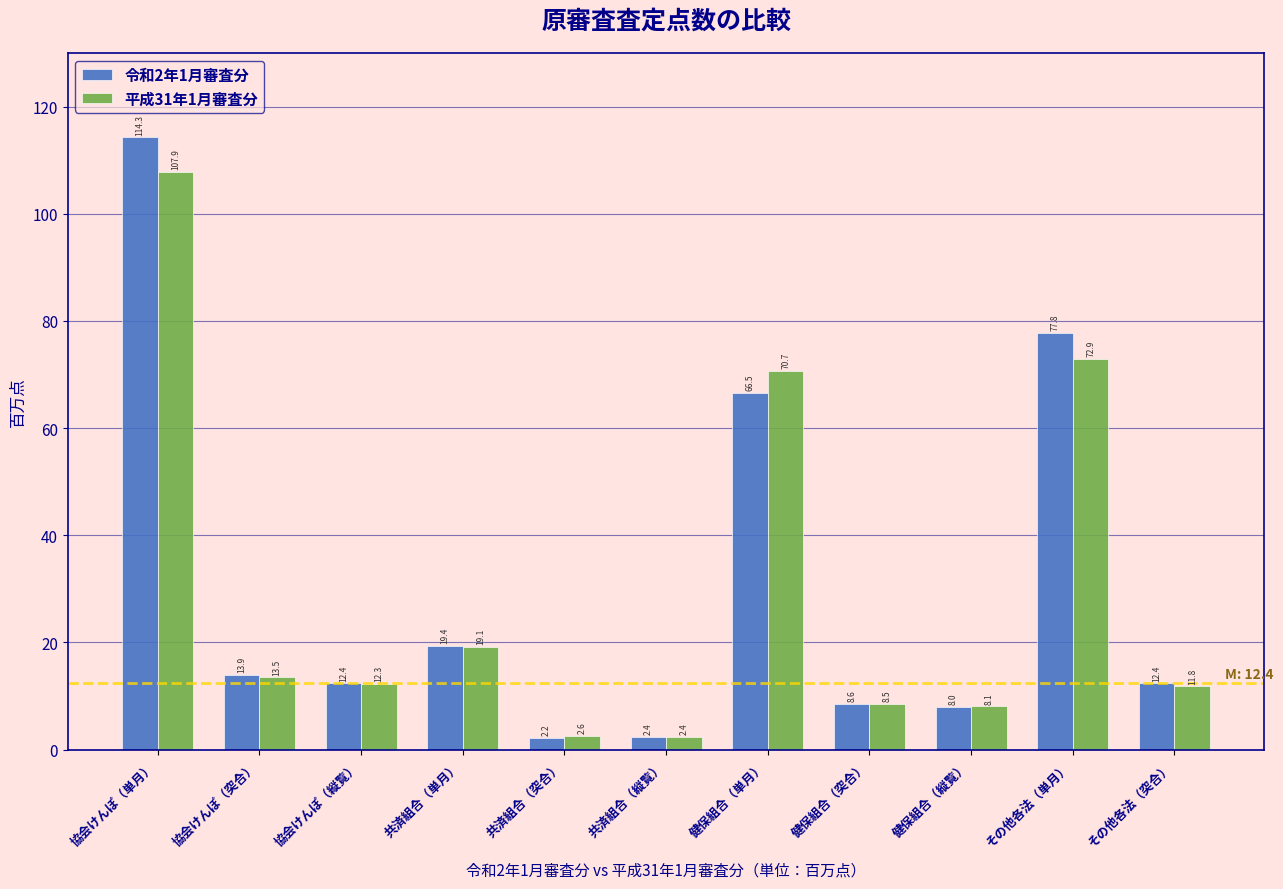

Reading left to right, extract all data points from this chart.

令和2年1月審査分: 114.3	13.9	12.4	19.4	2.2	2.4	66.5	8.6	8.0	77.8	12.4
平成31年1月審査分: 107.9	13.5	12.3	19.1	2.6	2.4	70.7	8.5	8.1	72.9	11.8